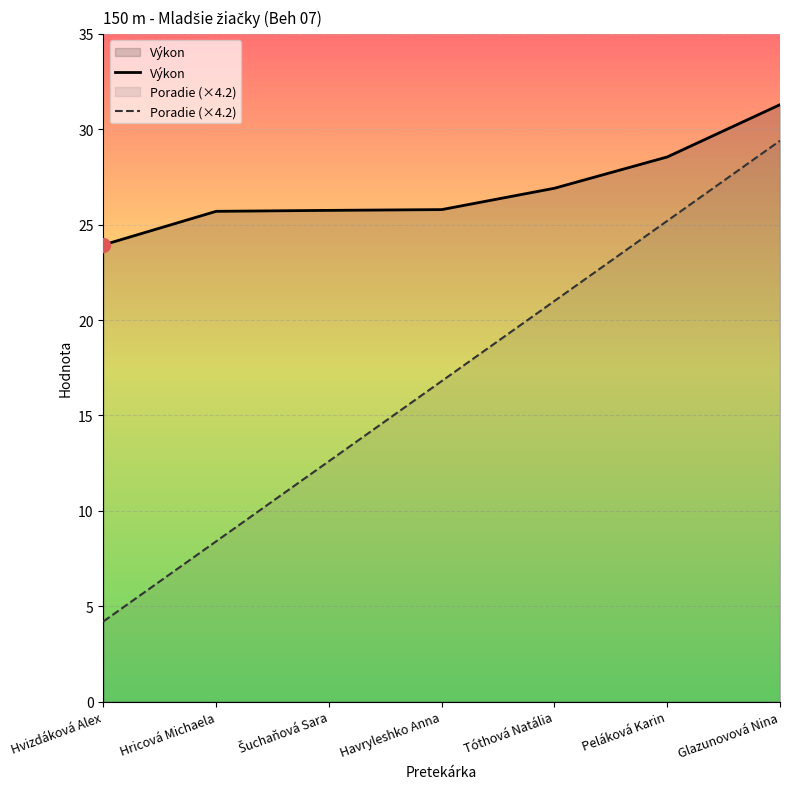

Read the Výkon value at Šuchaňová Sara.

25.8